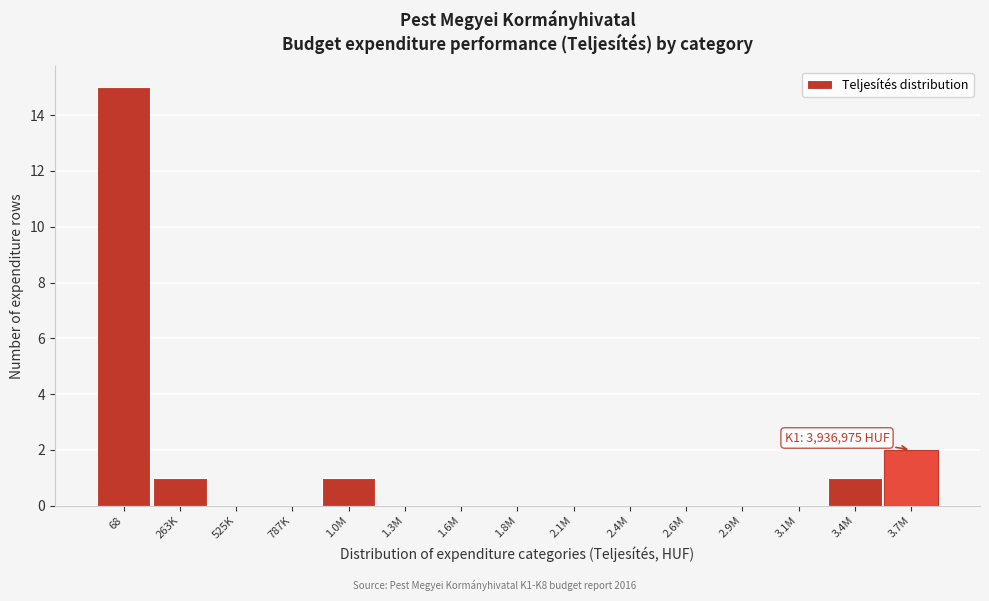

Reading right to left, list all the values displayed in this chart.

3.7M=2	3.4M=1	3.1M=0	2.9M=0	2.6M=0	2.4M=0	2.1M=0	1.8M=0	1.6M=0	1.3M=0	1.0M=1	787K=0	525K=0	263K=1	68=15